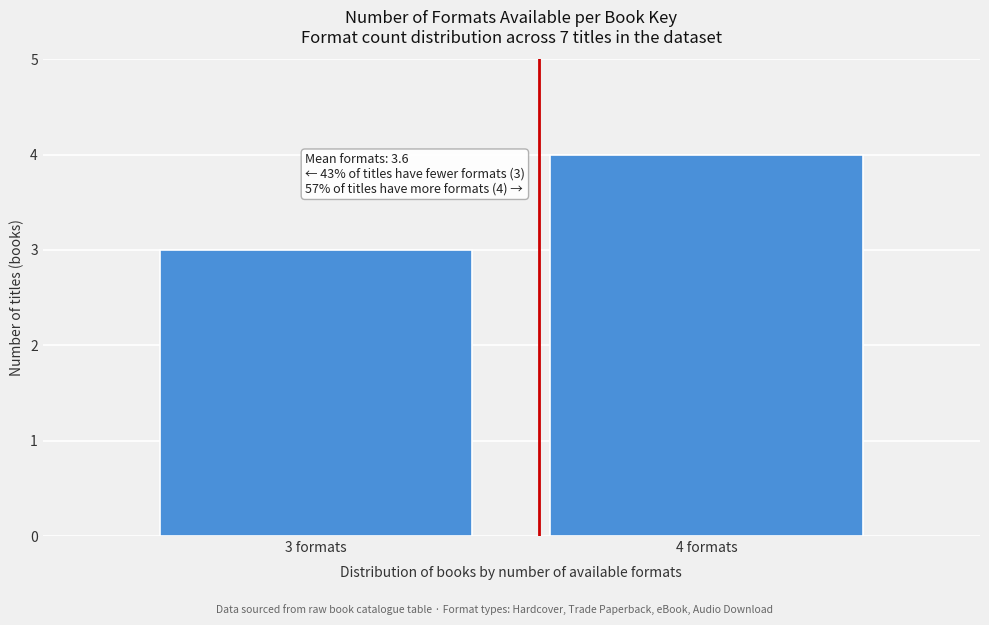

Reading left to right, transcribe all the data shown in this chart.

3	4